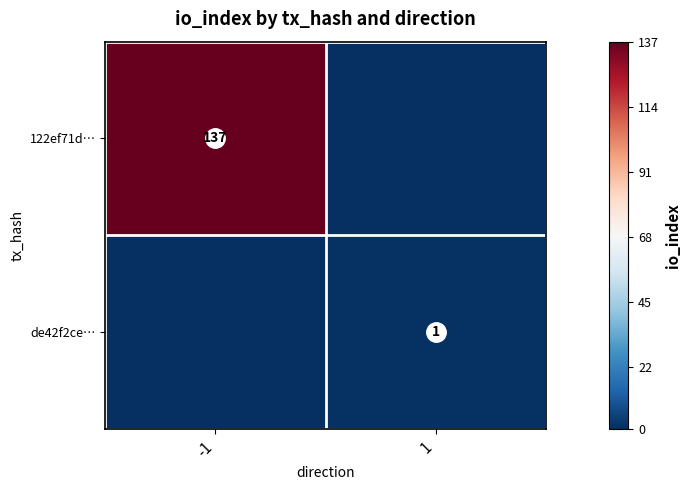

Rank the series by their maximum value, from highest to lowest.

122ef71d…, de42f2ce…